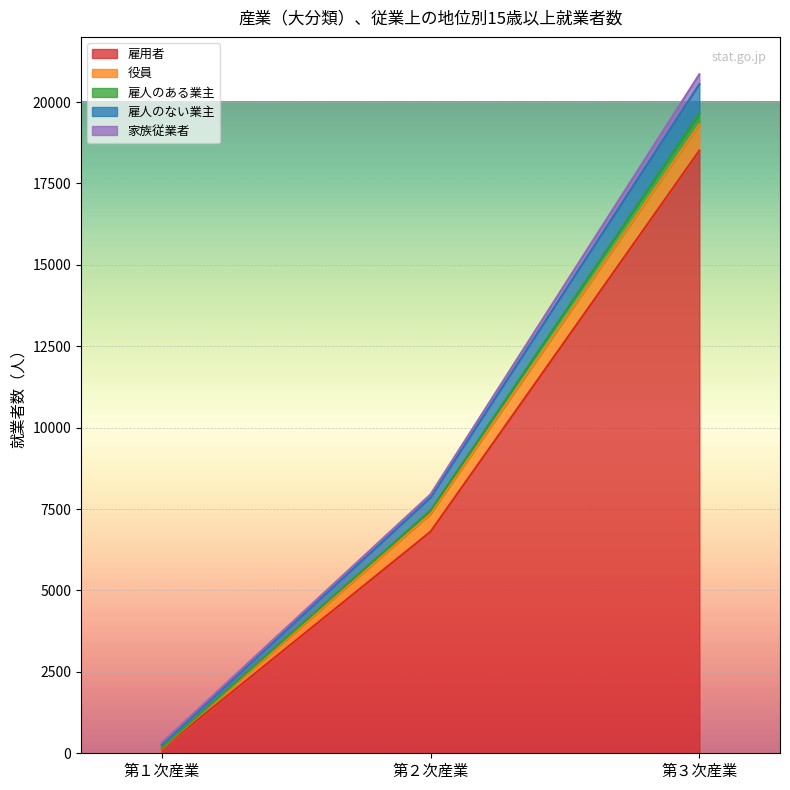

Which category has the lowest value in the 雇用者 series?

第１次産業